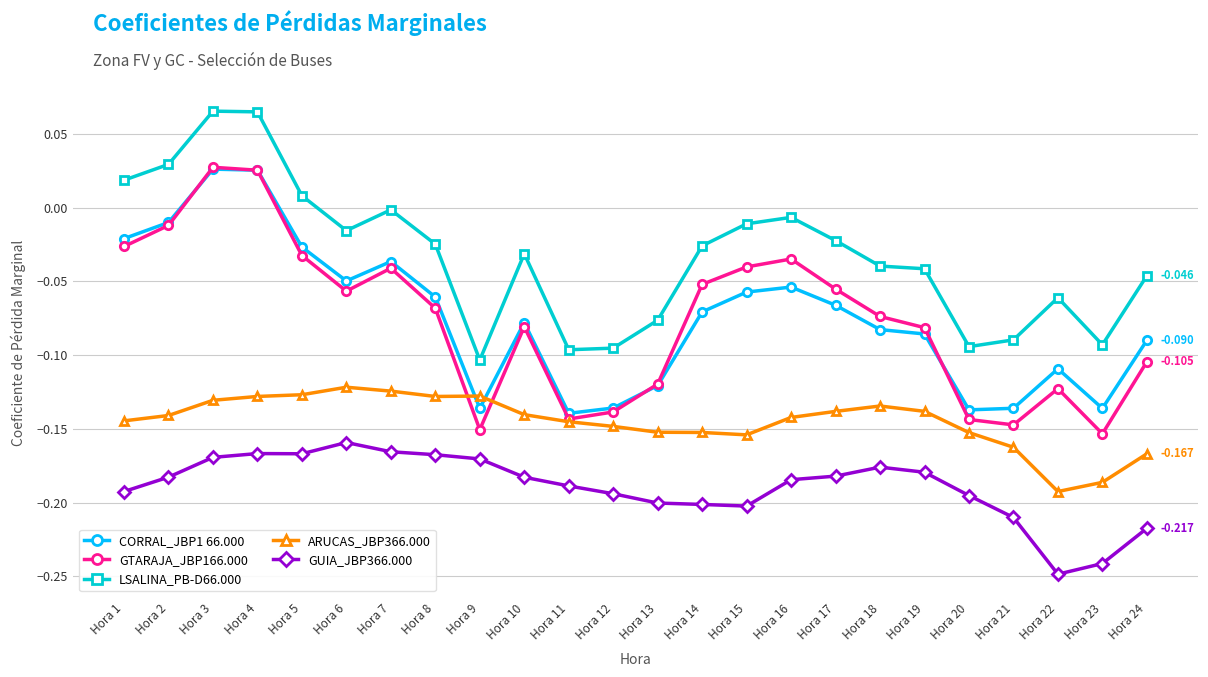

True or false: GUIA_JBP366.000 has more than 1 points higher than both neighbors.

True